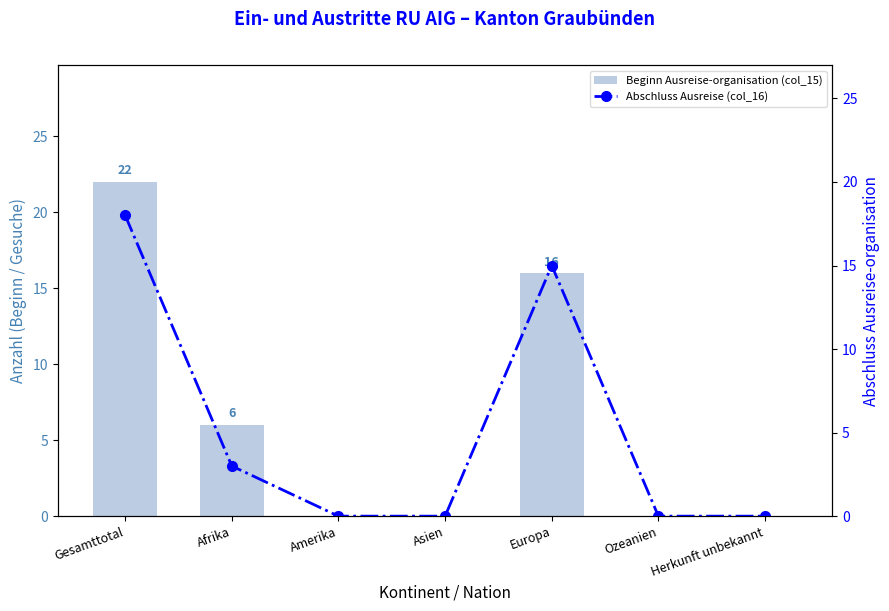

What is the sum of all Beginn Ausreise-organisation (col_15) values?

44